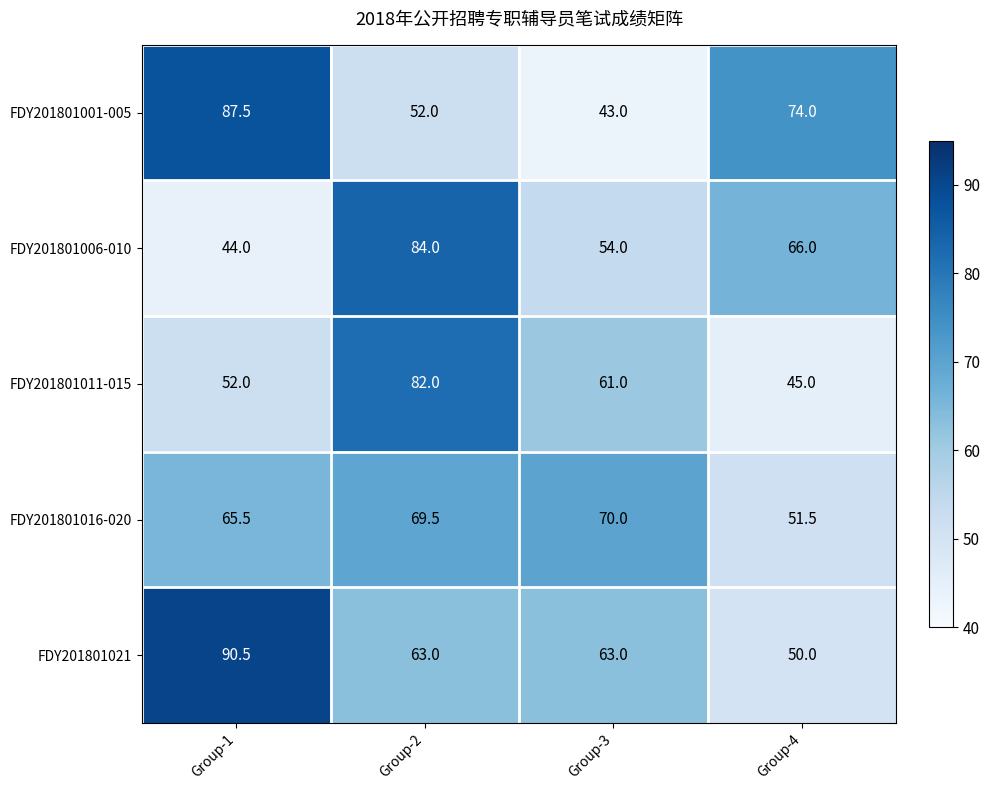

Read the FDY201801011-015 value at Group-1.

52.0